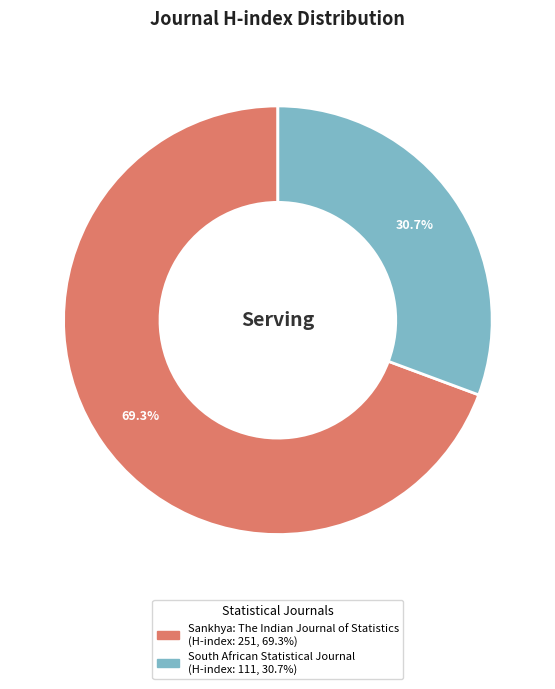

What is the ratio of the value at South African Statistical Journal to the value at Sankhya: The Indian Journal of Statistics?

0.4